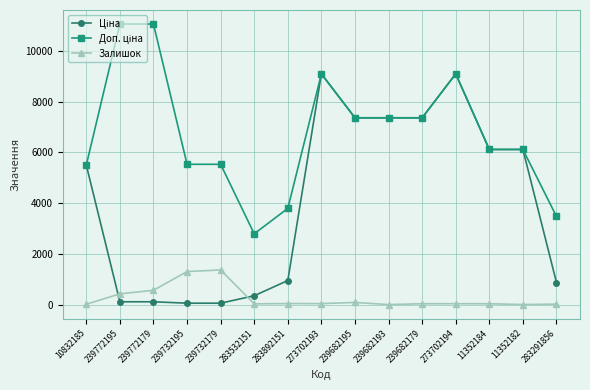

What is the greatest value displayed?

11055.0